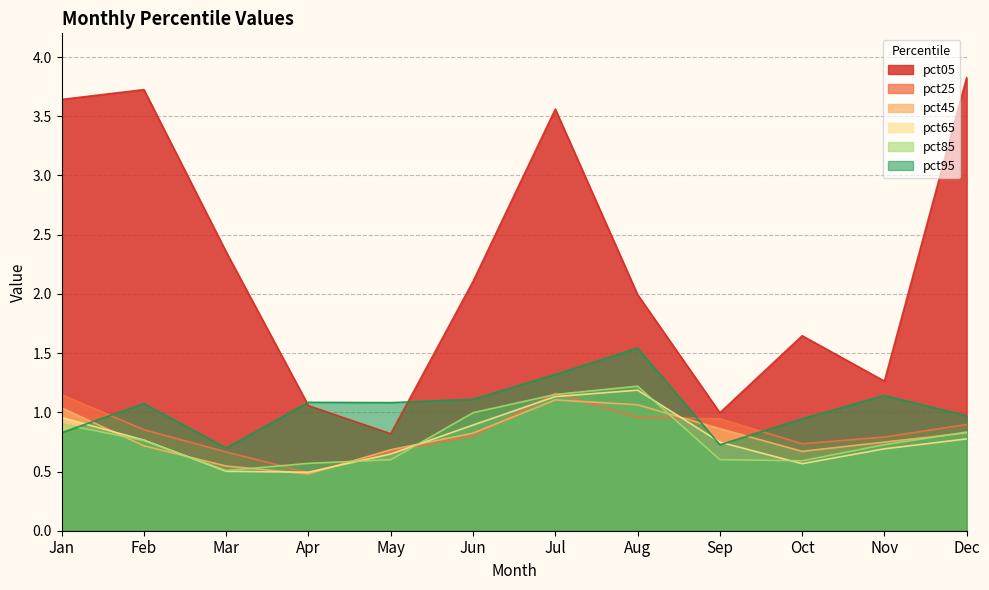

How many intersections are there between pct65 and pct45?

6